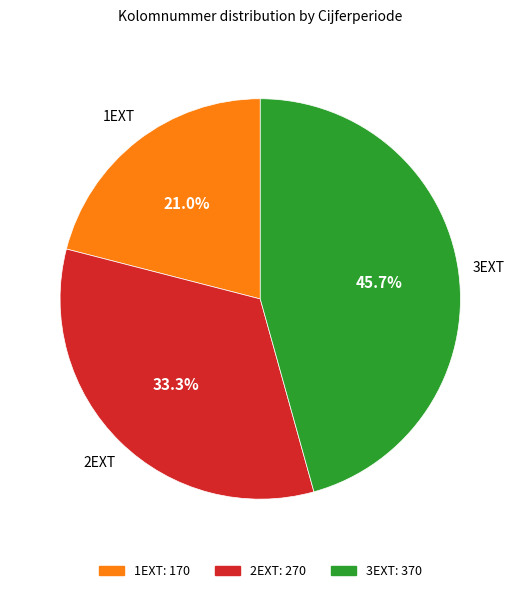

What is the smallest slice in the pie chart?

1EXT